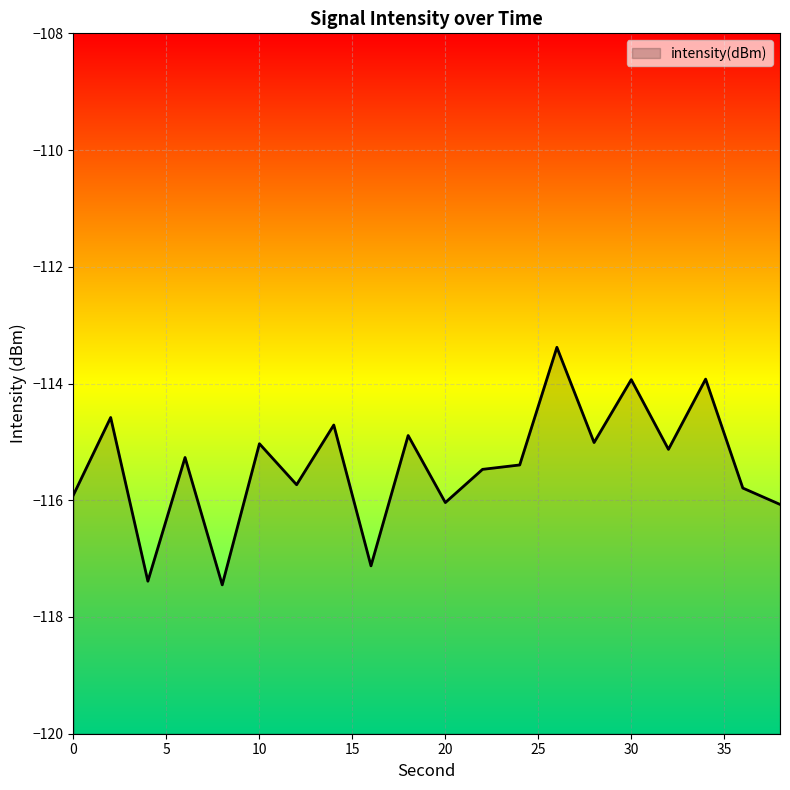

Reading left to right, what are all the values shown in this chart?

-115.9	-114.6	-117.4	-115.3	-117.4	-115.0	-115.7	-114.7	-117.1	-114.9	-116.0	-115.5	-115.4	-113.4	-115.0	-113.9	-115.1	-113.9	-115.8	-116.1